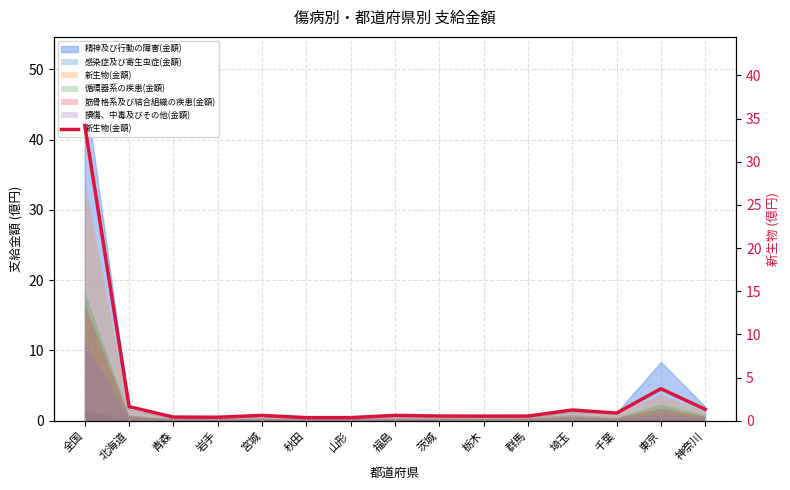

Reading left to right, extract all data points from this chart.

全国=34.2	北海道=1.6	青森=0.4	岩手=0.4	宮城=0.6	秋田=0.4	山形=0.4	福島=0.6	茨城=0.5	栃木=0.5	群馬=0.5	埼玉=1.2	千葉=0.9	東京=3.7	神奈川=1.3